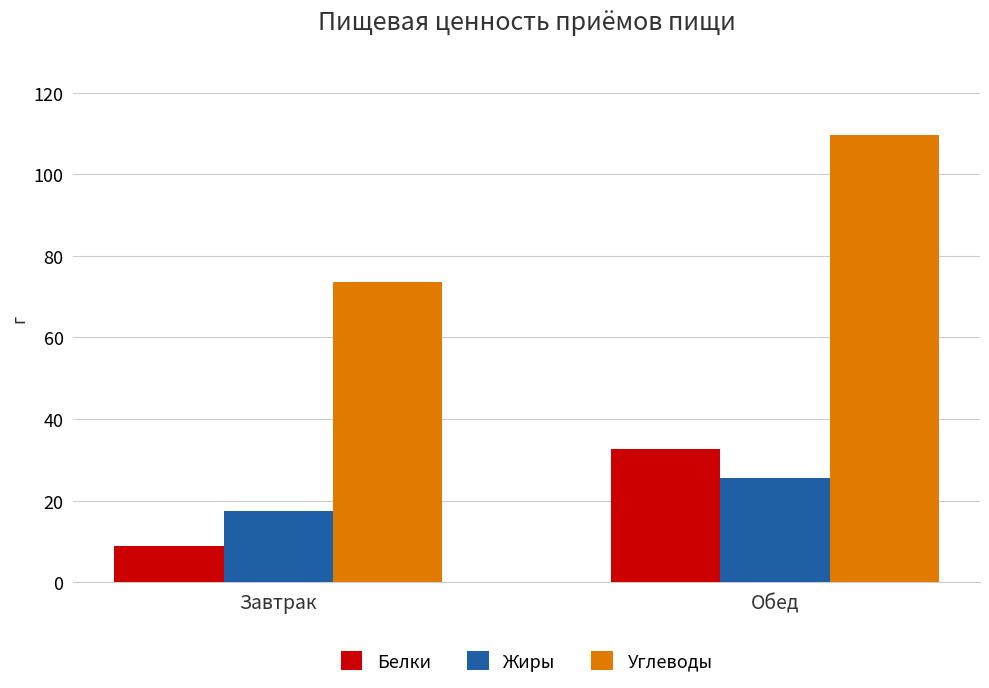

Between Завтрак and Обед, which series saw the biggest shift?

Углеводы